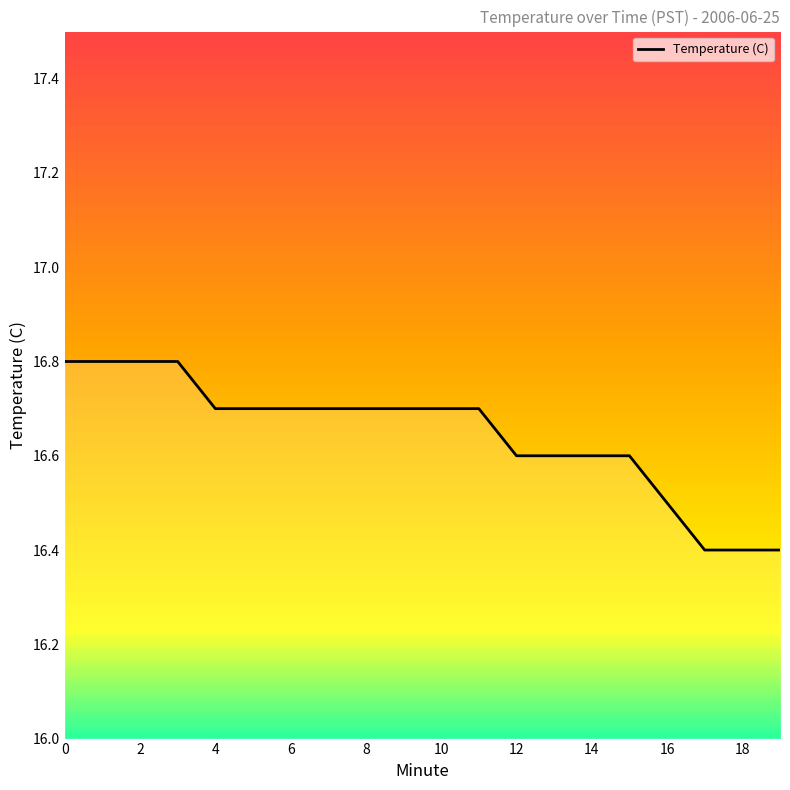

What is the greatest value displayed?

16.8